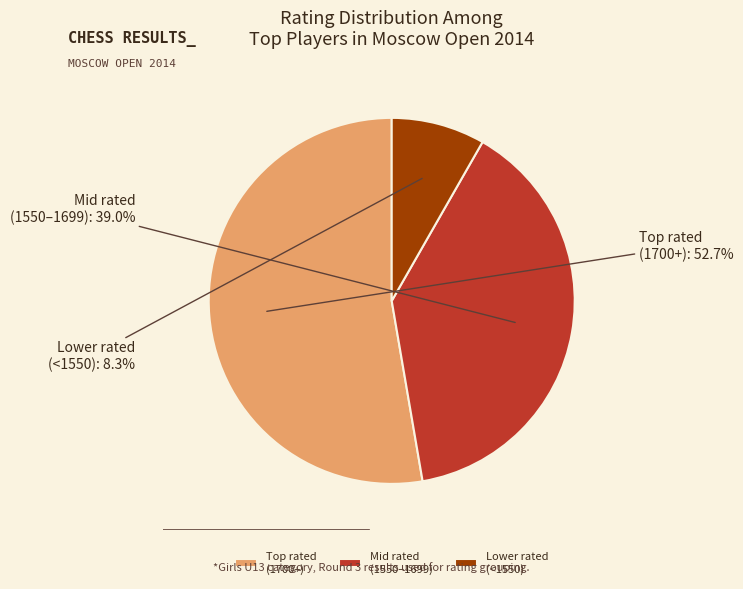

Count the number of slices in the pie.

3